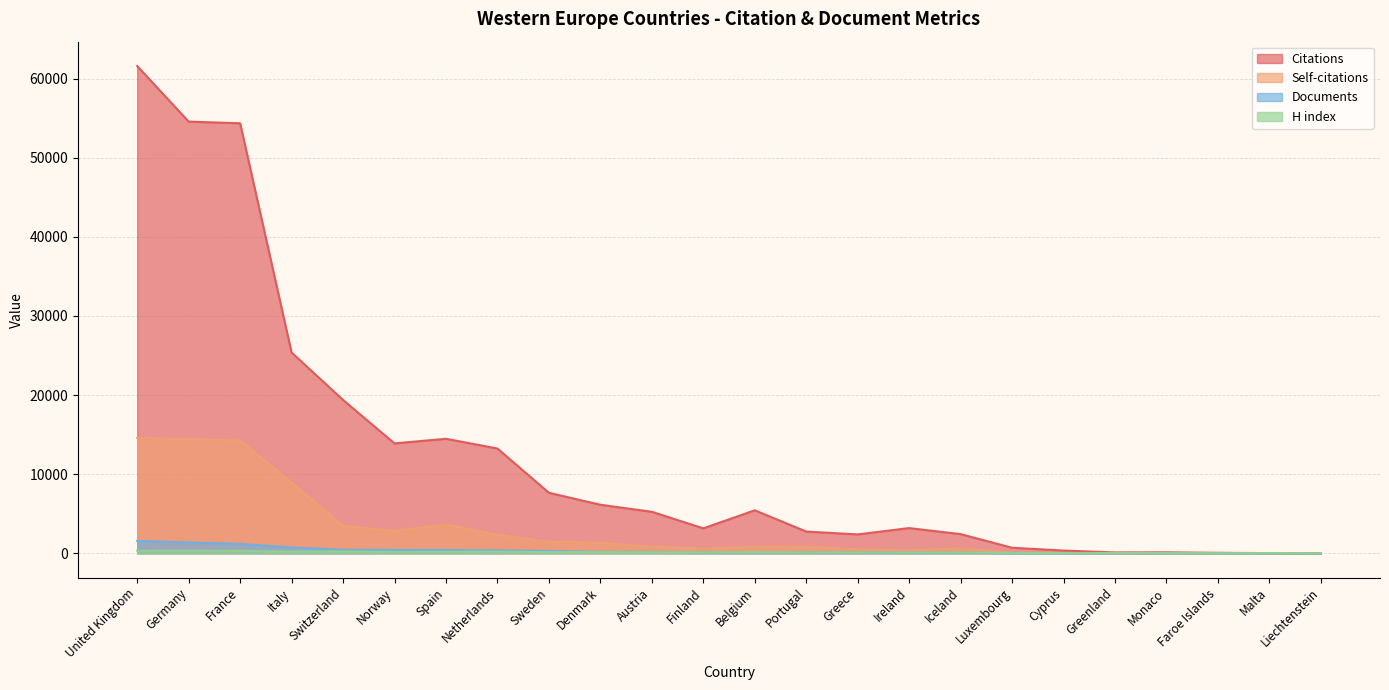

Does the chart have visible grid lines?

Yes